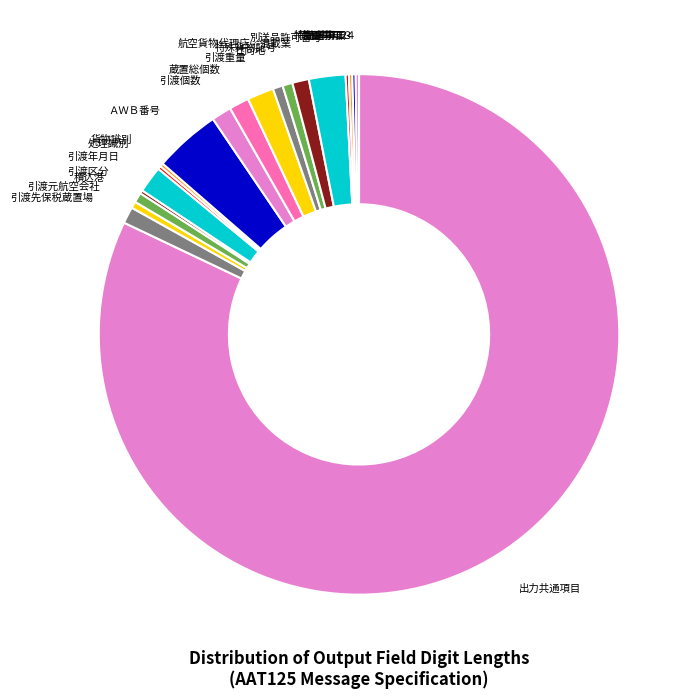

Which category accounts for the majority?

出力共通項目